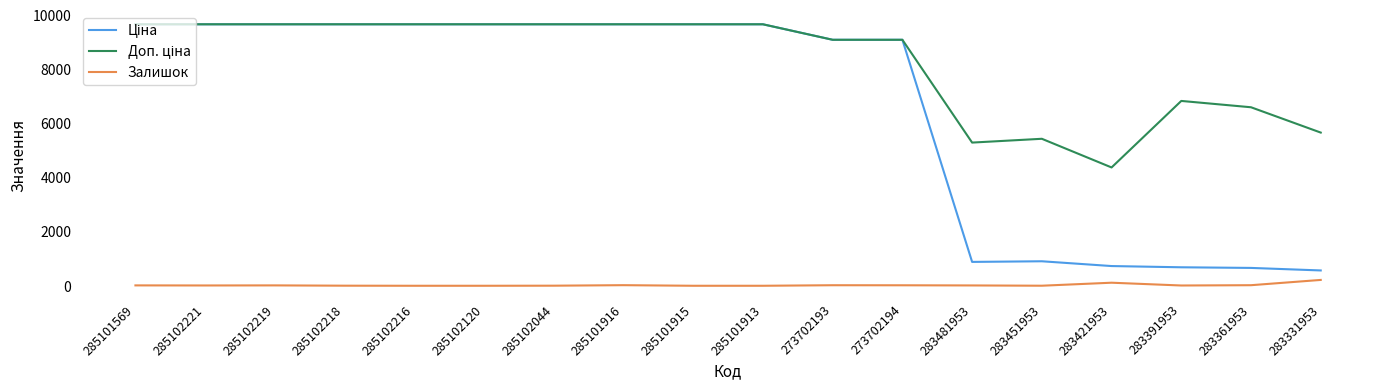

Is it true that Залишок equals 3.0 at 285102218?

True